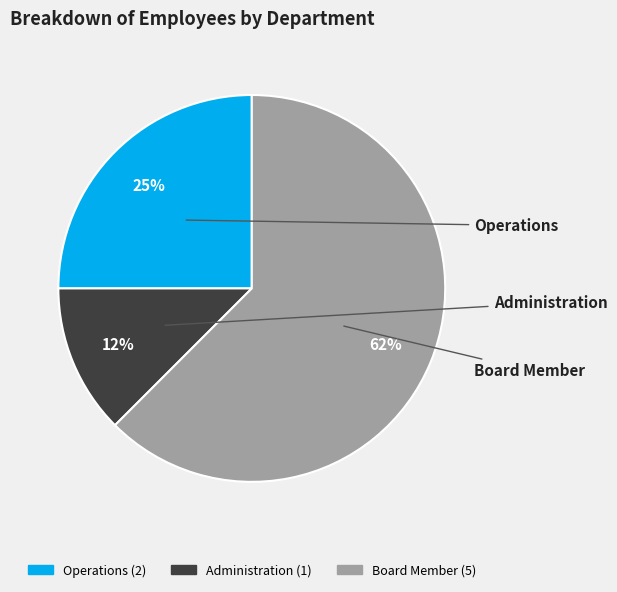

Is it true that Board Member is 73% of the pie?

False